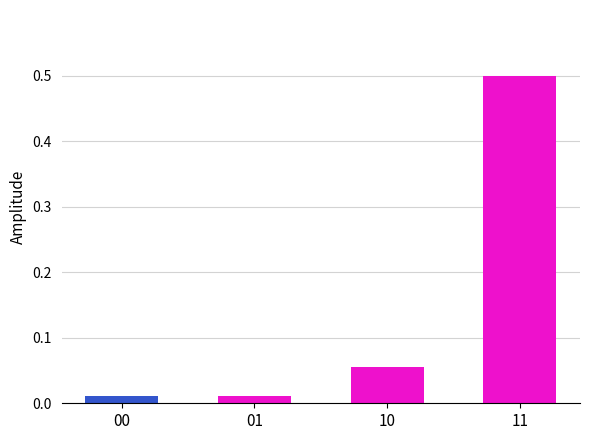

What is the change in value from 10 to 11?

+0.4